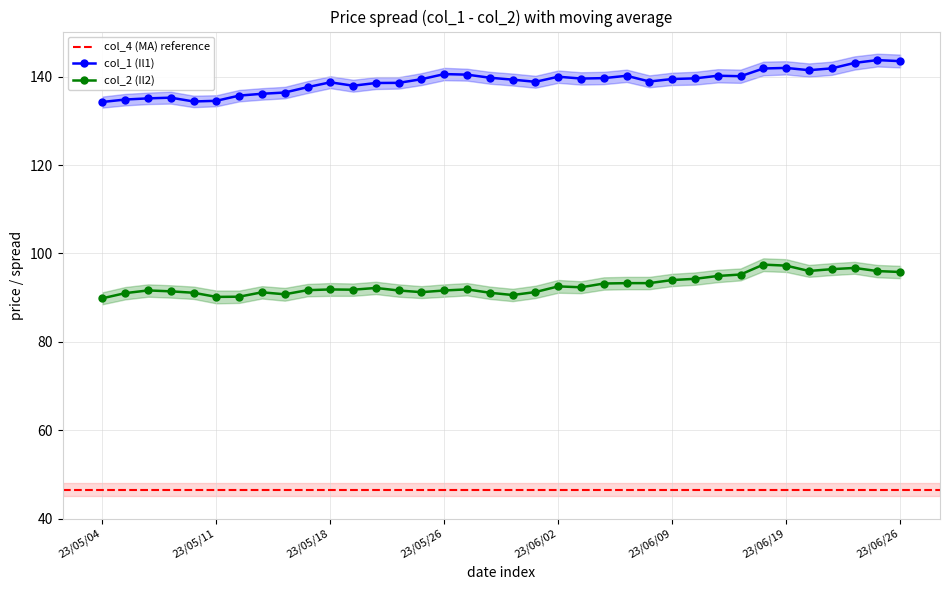

What is the highest value of the col_2 (Il2) series?

97.5